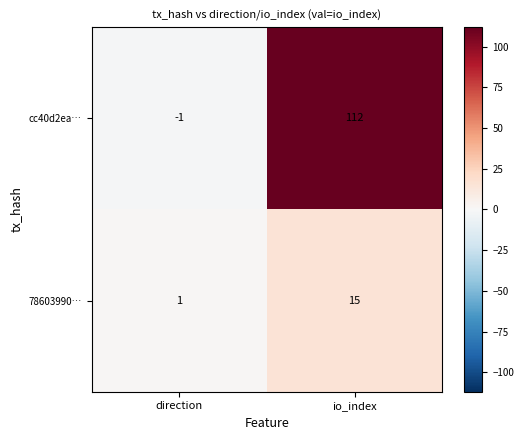

Count the number of categories in the chart.

2